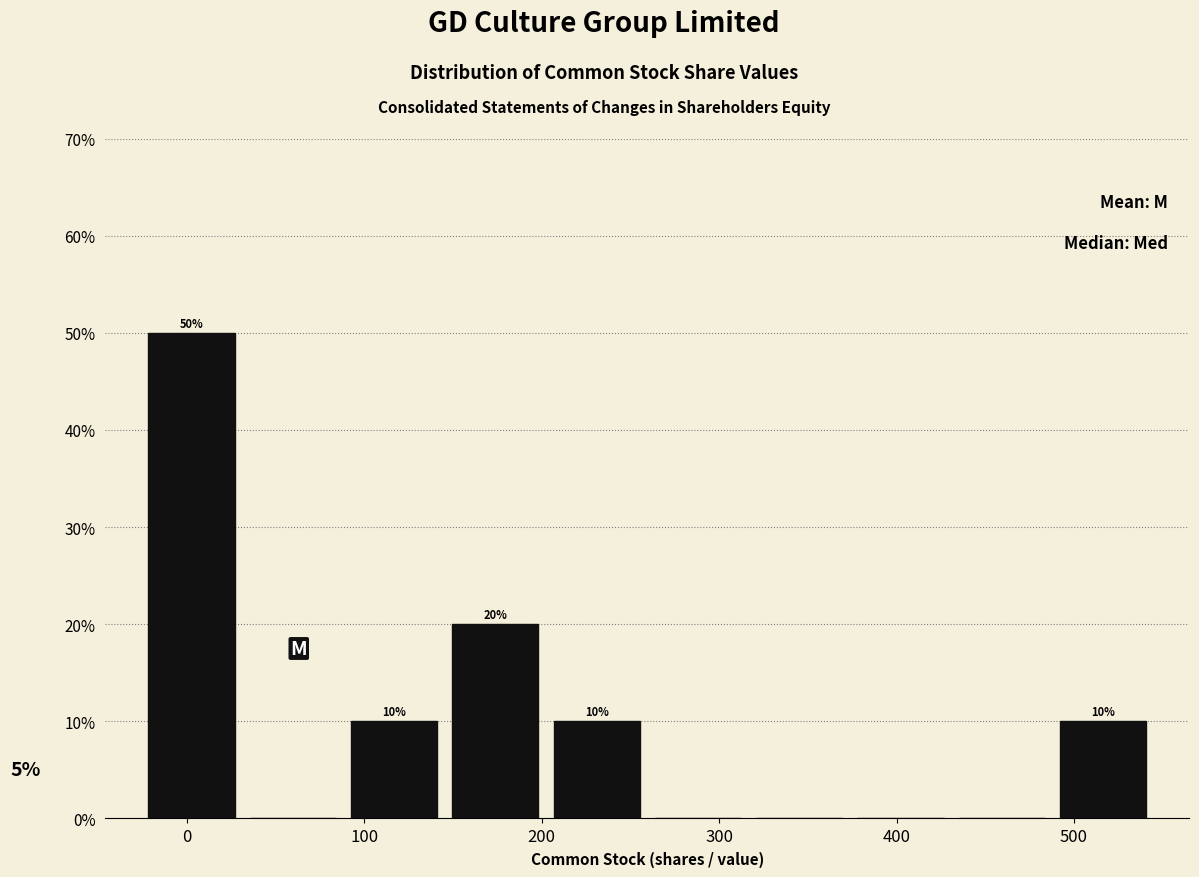

Which range on the x-axis has the tallest bar?

-30 to 30